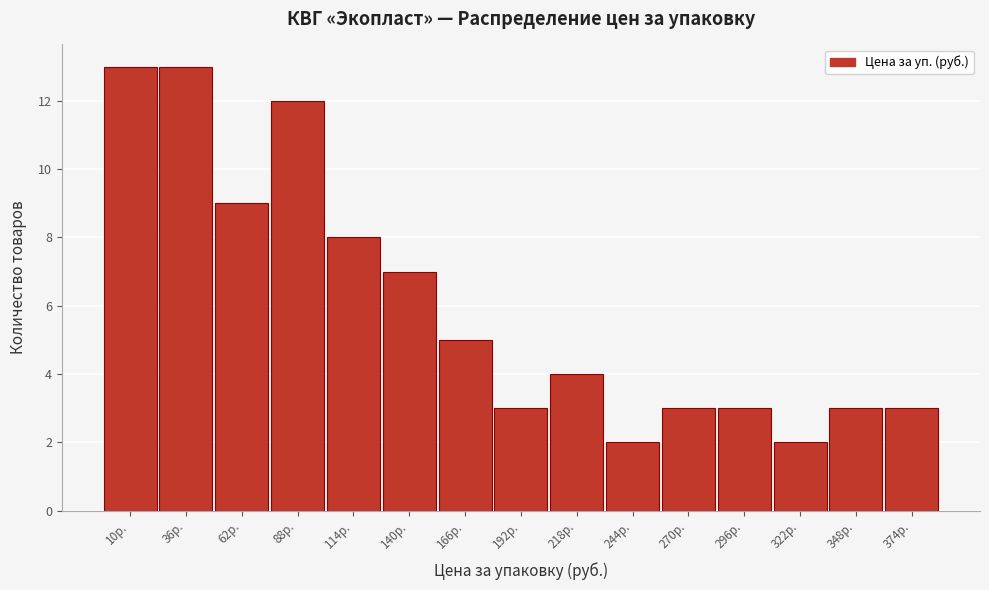

Reading left to right, list all the values displayed in this chart.

13	13	9	12	8	7	5	3	4	2	3	3	2	3	3